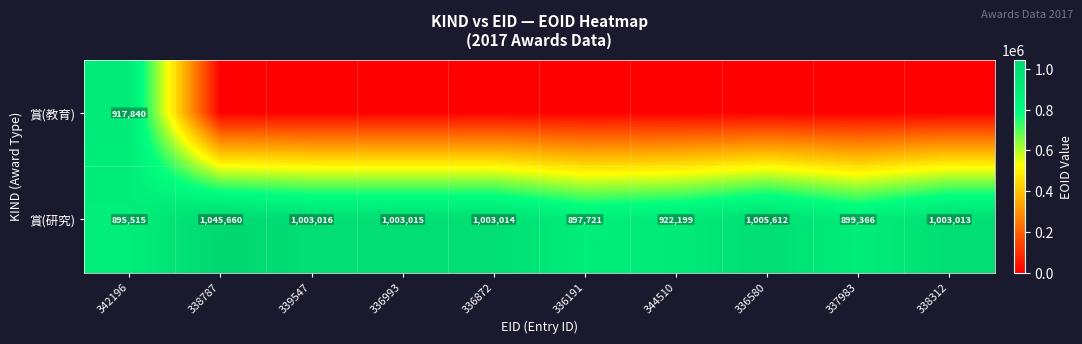

Is it true that 賞(研究) equals 1364115 at 338787?

False